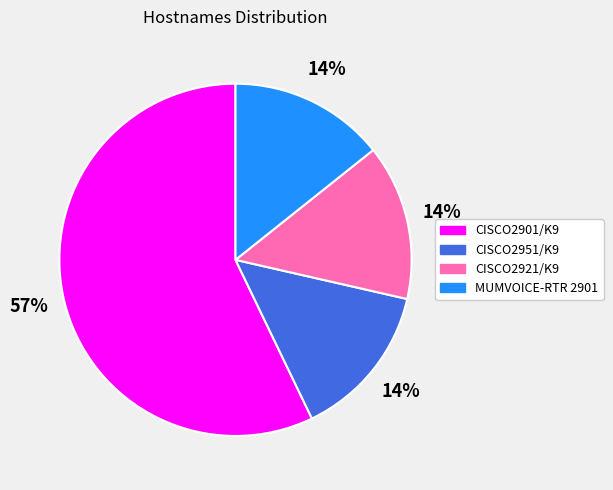

How many segments does this pie chart have?

4